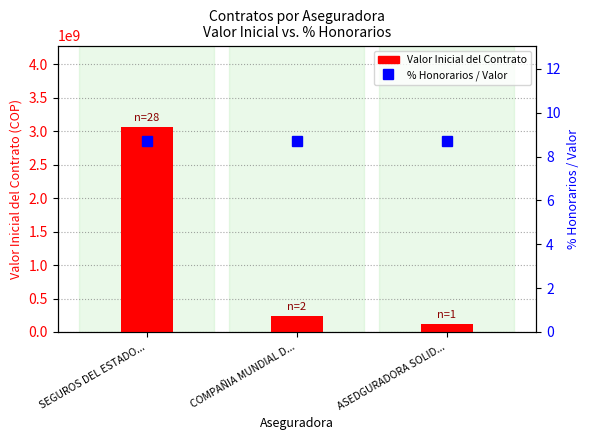

True or false: % Honorarios / Valor has a value of 14.8 at SEGUROS DEL ESTADO....

False